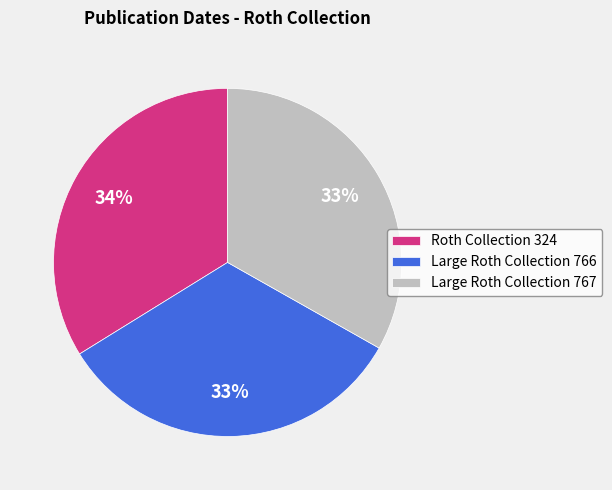

Which category has the biggest portion of the pie?

Roth Collection 324